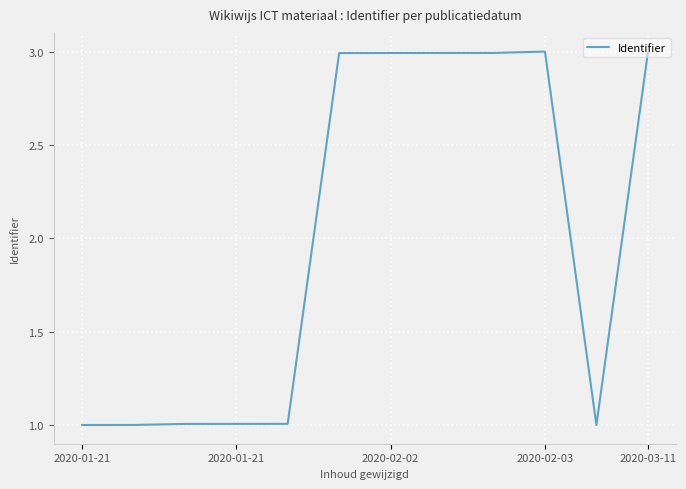

What is the smallest value displayed?

1.0